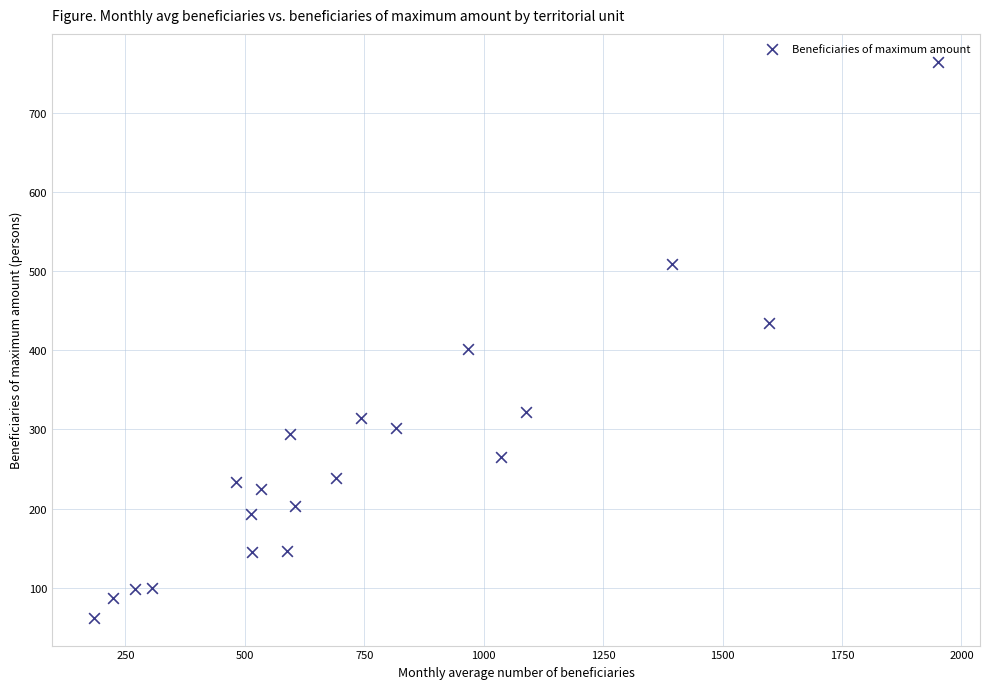

What is the range of Y values (max minus min)?

702.9